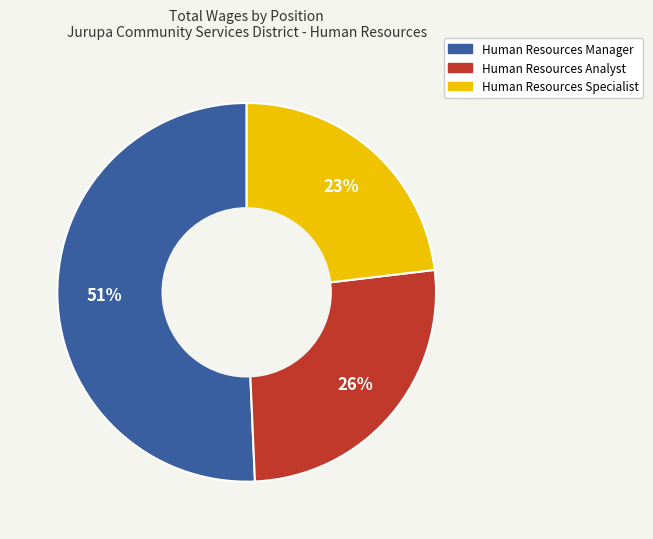

Combined, do Human Resources Specialist and Human Resources Analyst account for over 50%?

No